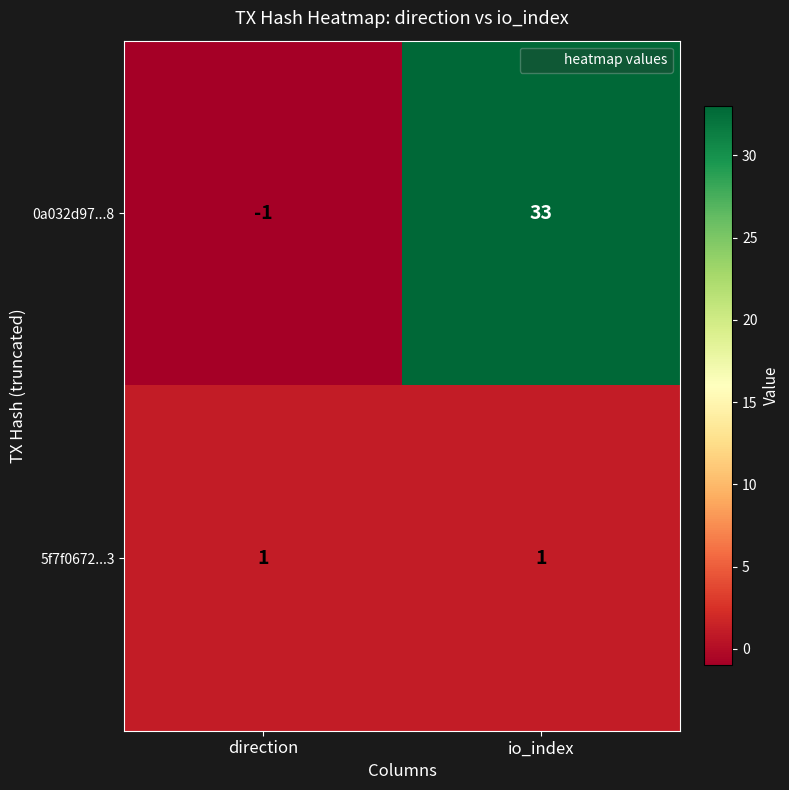

How many series are shown in this chart?

2